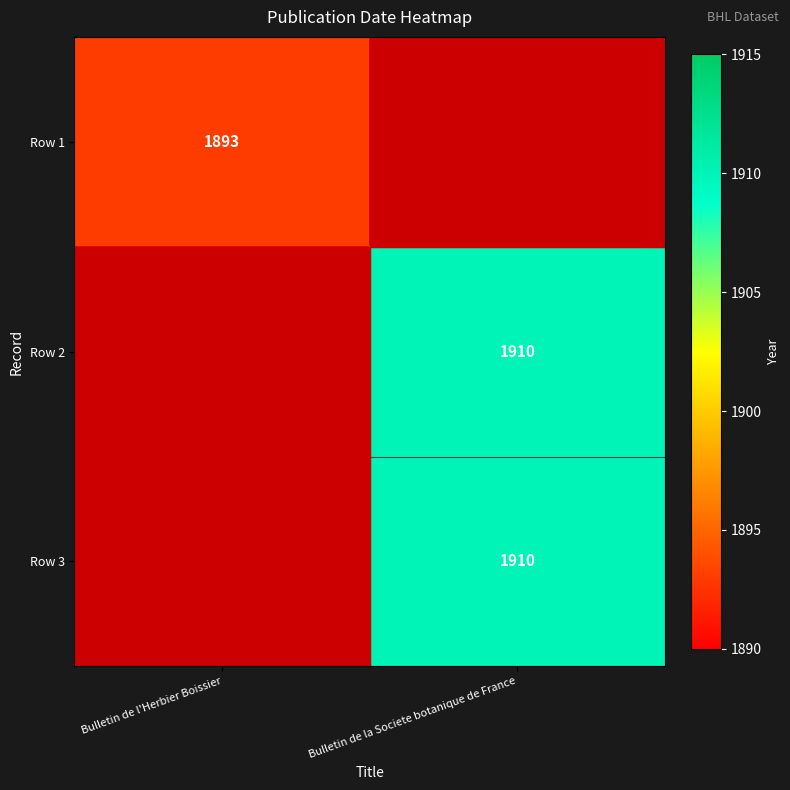

Is it true that Row 1 equals 1893 at Bulletin de l'Herbier Boissier?

True